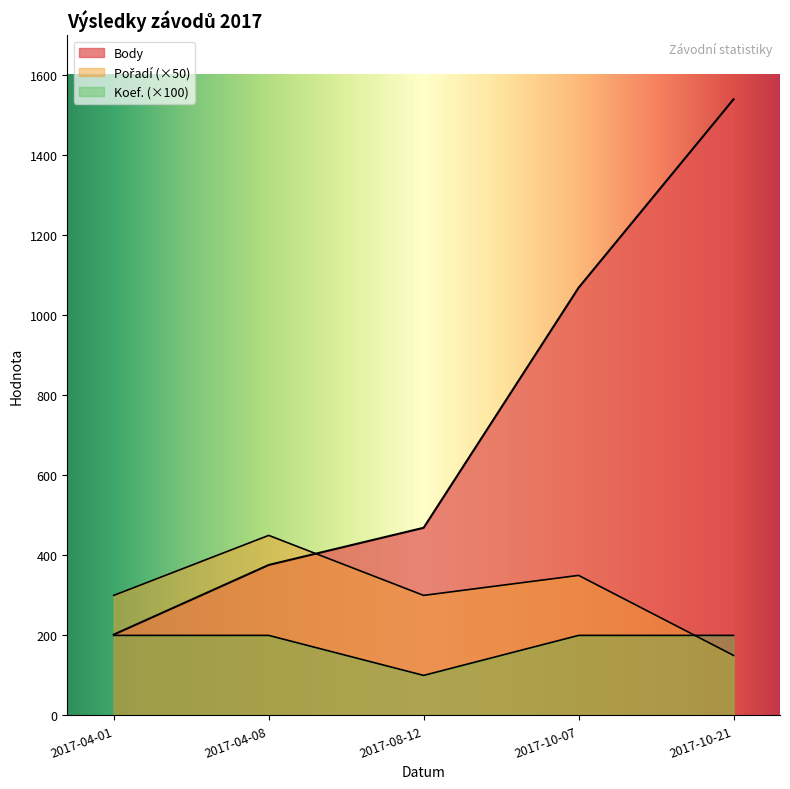

Rank the series by their maximum value, from highest to lowest.

Body, Pořadí, Koef.